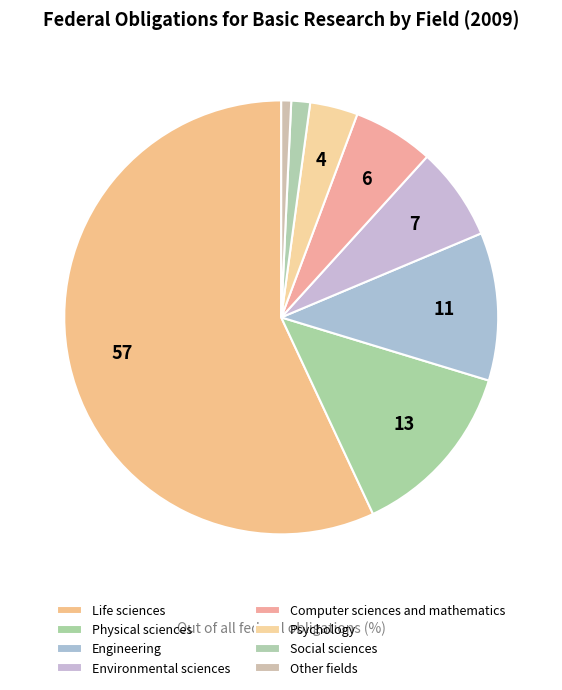

To the nearest percent, what percentage of the pie is Other fields?

1%